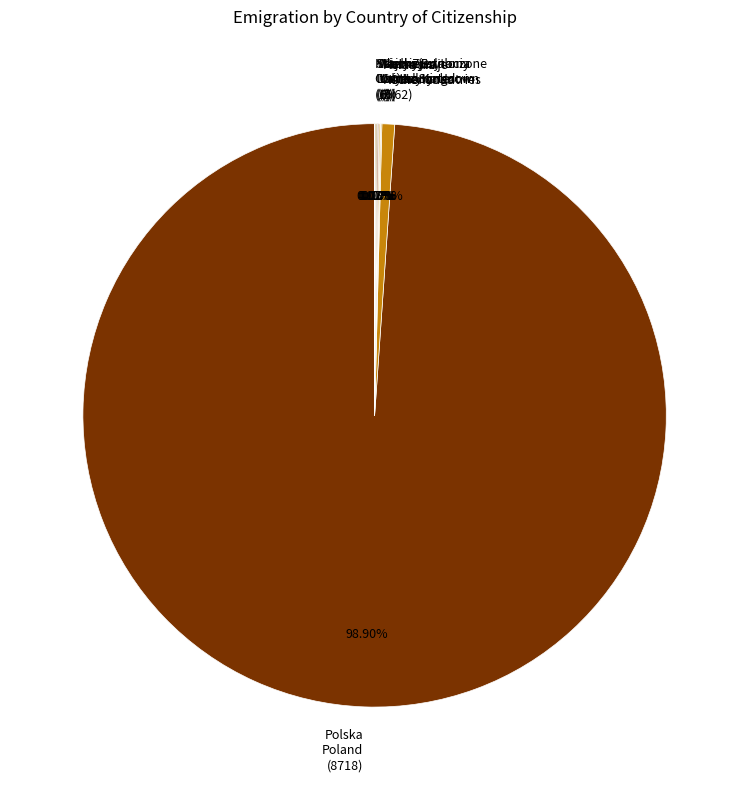

Is there a majority slice in this chart?

Yes